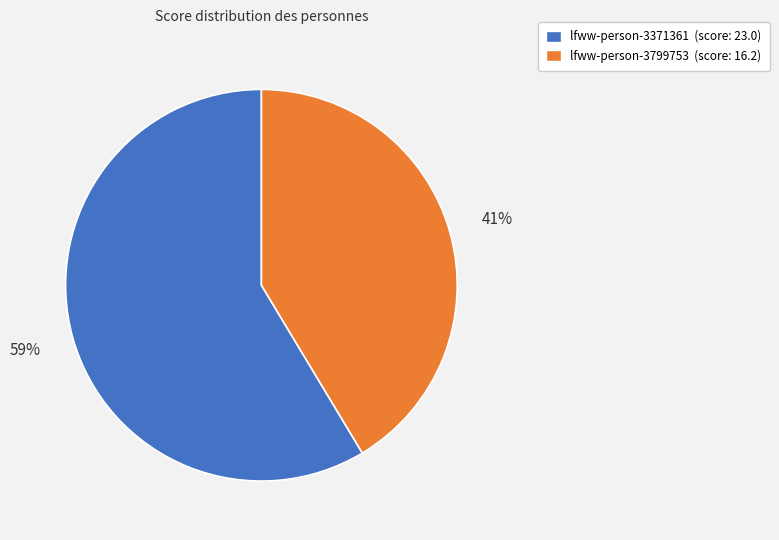

How many slices are in this pie chart?

2